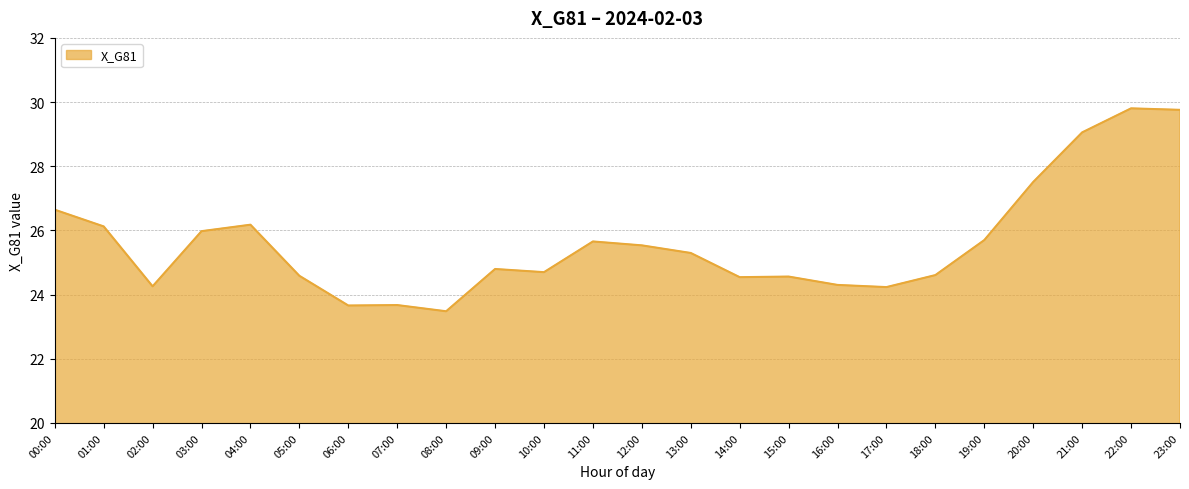

Which has a higher value, 01:00 or 11:00?

01:00